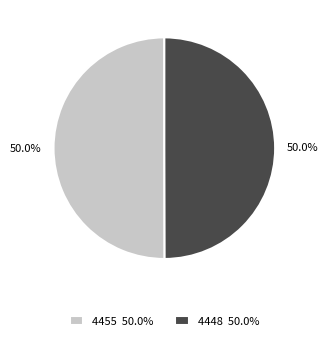

Count the number of slices in the pie.

2